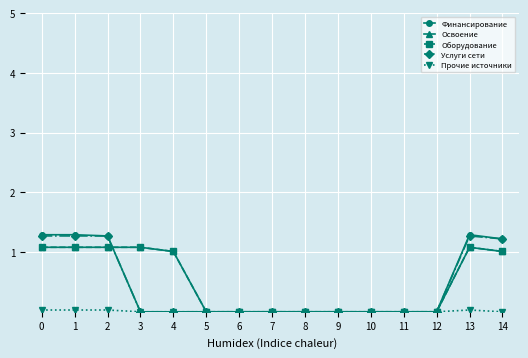

Is it true that Финансирование equals -0.8 at 4?

False